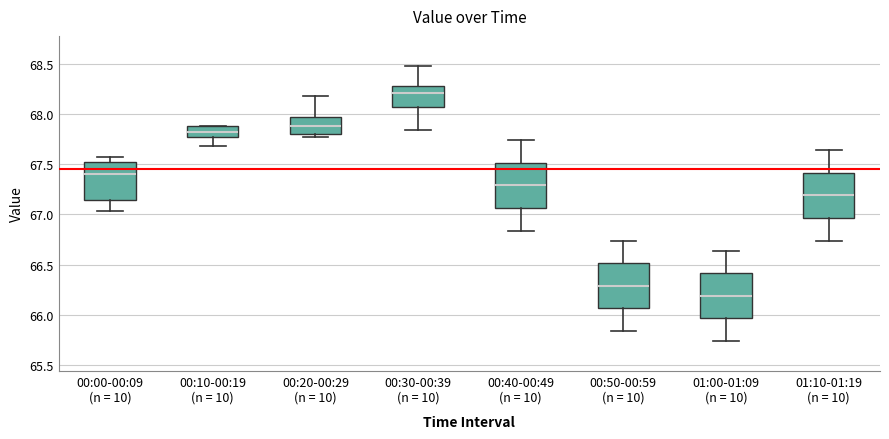

Which box has the highest median line?

00:30-00:39 (n = 10)